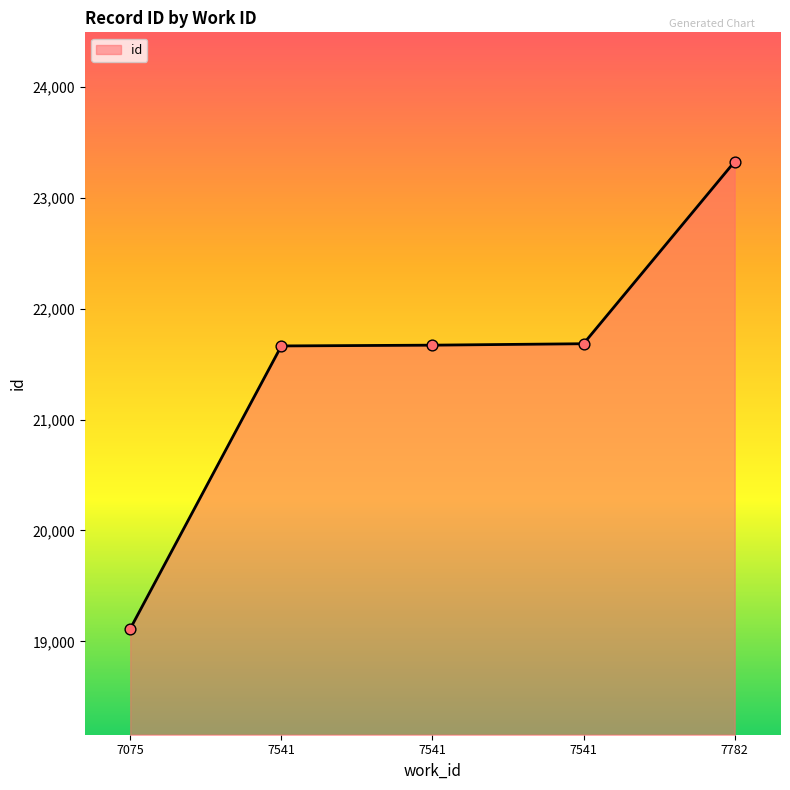

What is the change in value from 7541 to 7541?

+13